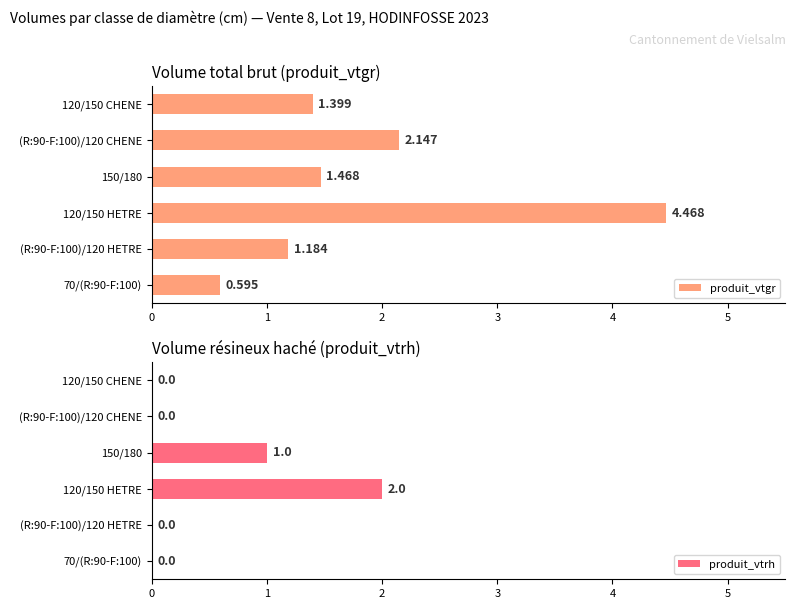

How many distinct data groups are displayed?

2